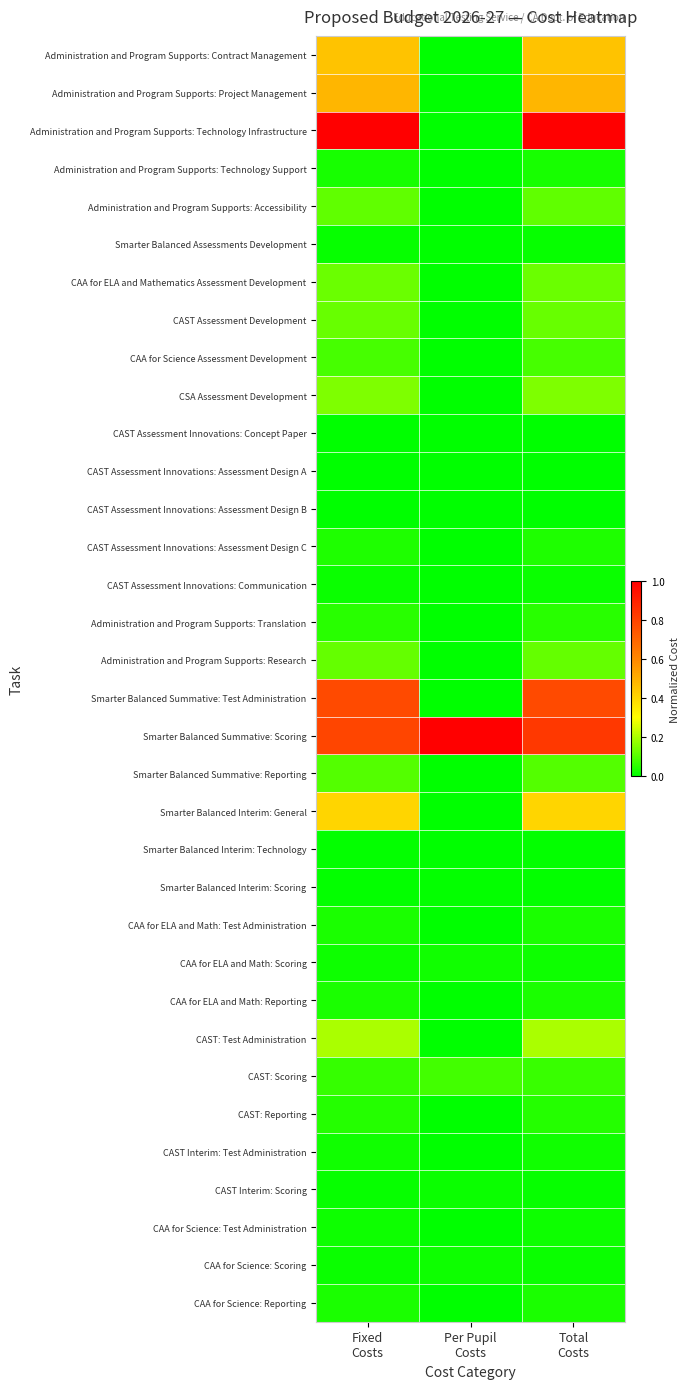

At Per Pupil Costs, list the series in order from largest to smallest.

Smarter Balanced Summative: Scoring, CAST: Scoring, CAA for ELA and Math: Scoring, CAA for Science: Scoring, CAST Interim: Scoring, Smarter Balanced Interim: Scoring, Administration and Program Supports: Contract Management, Administration and Program Supports: Project Management, Administration and Program Supports: Technology Infrastructure, Administration and Program Supports: Technology Support, Administration and Program Supports: Accessibility, Smarter Balanced Assessments Development, CAA for ELA and Mathematics Assessment Development, CAST Assessment Development, CAA for Science Assessment Development, CSA Assessment Development, CAST Assessment Innovations: Concept Paper, CAST Assessment Innovations: Assessment Design A, CAST Assessment Innovations: Assessment Design B, CAST Assessment Innovations: Assessment Design C, CAST Assessment Innovations: Communication, Administration and Program Supports: Translation, Administration and Program Supports: Research, Smarter Balanced Summative: Test Administration, Smarter Balanced Summative: Reporting, Smarter Balanced Interim: General, Smarter Balanced Interim: Technology, CAA for ELA and Math: Test Administration, CAA for ELA and Math: Reporting, CAST: Test Administration, CAST: Reporting, CAST Interim: Test Administration, CAA for Science: Test Administration, CAA for Science: Reporting